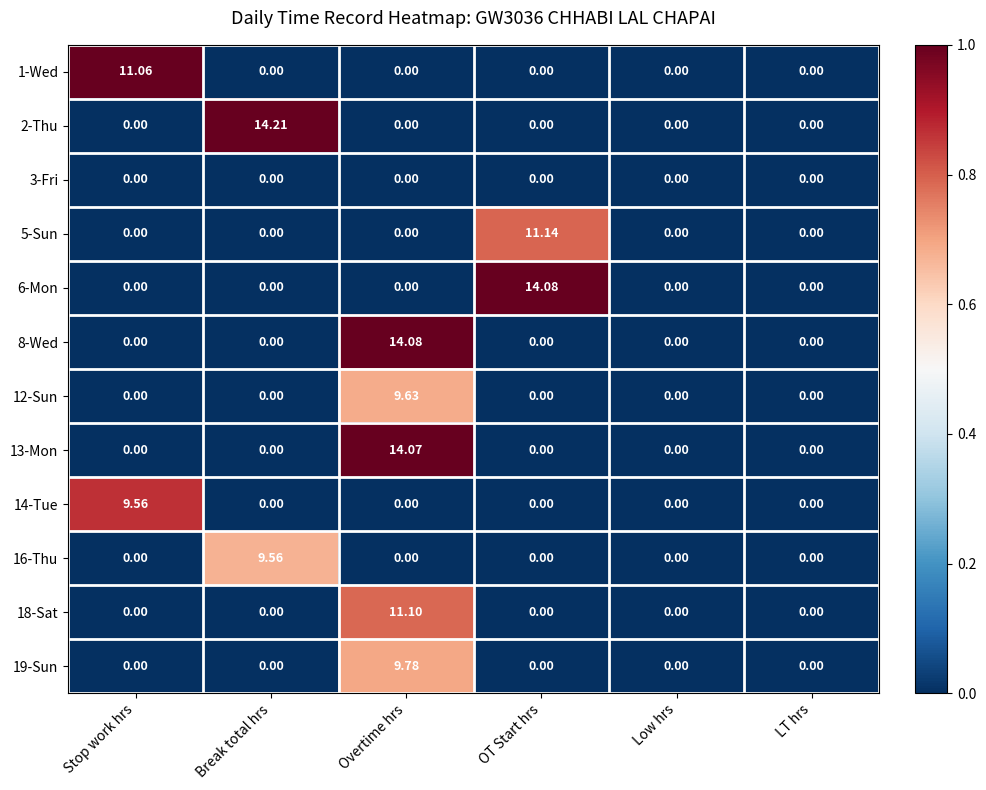

How many series are shown in this chart?

12